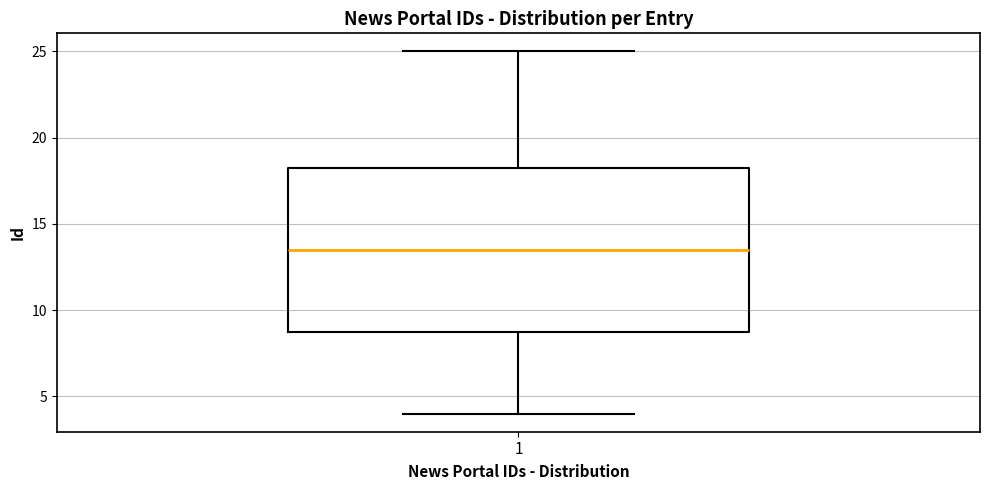

Read this box plot against the y-axis: the position of the median line, the range covered by the box, and the ends of both whiskers. The values are not printed on the chart, so give them approximately, as read against the axis.

median 13.5, box 9.0 to 18.5, whiskers 4.0 to 25.0